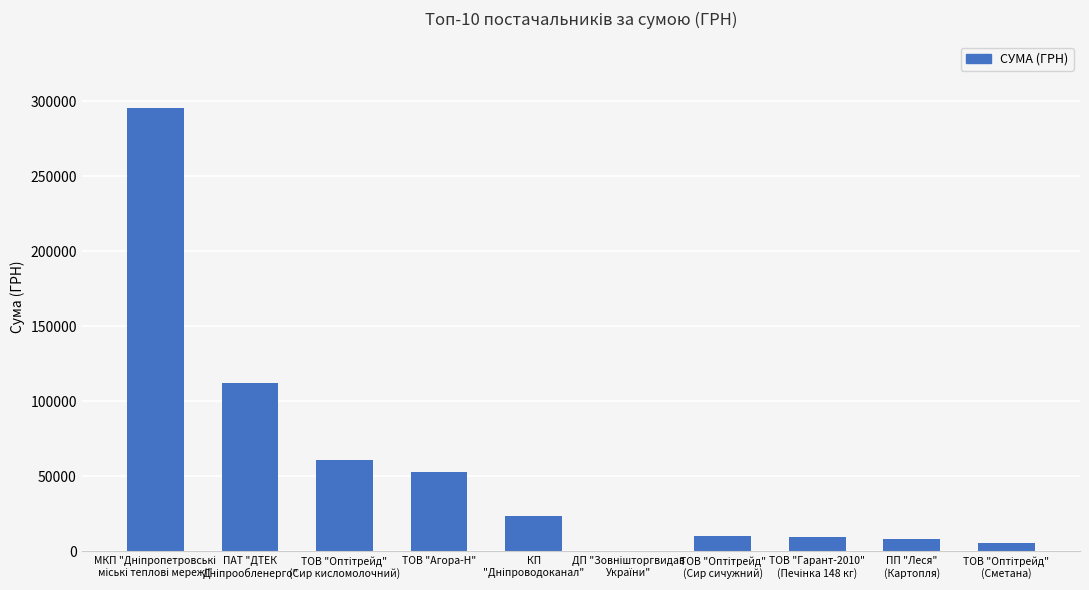

Read the value at ТОВ "Агора-Н".

53028.9